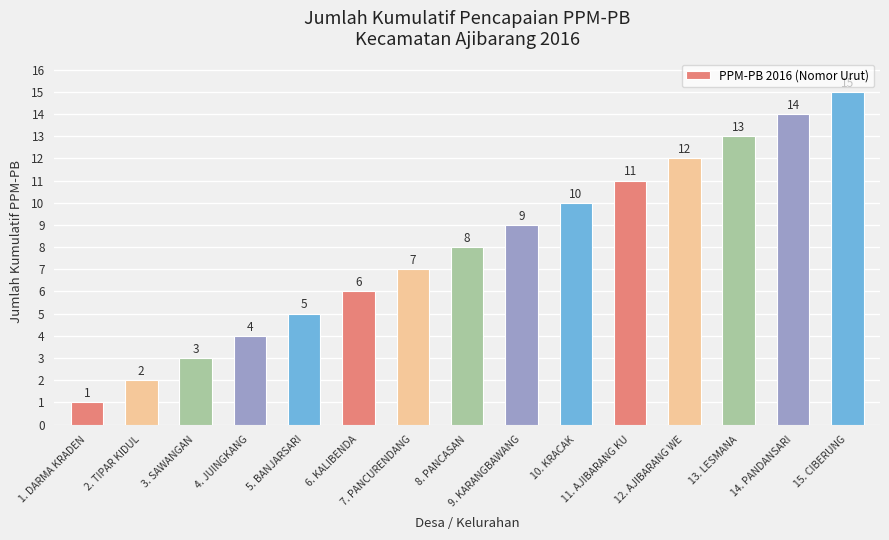

What is the change in value from 9. KARANGBAWANG to 14. PANDANSARI?

+5